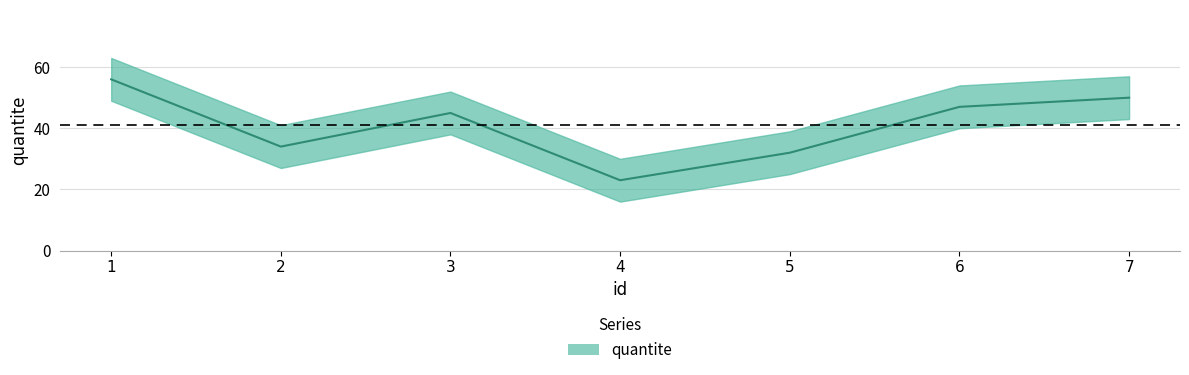

What is the sum of the values at 1 and 2?

90